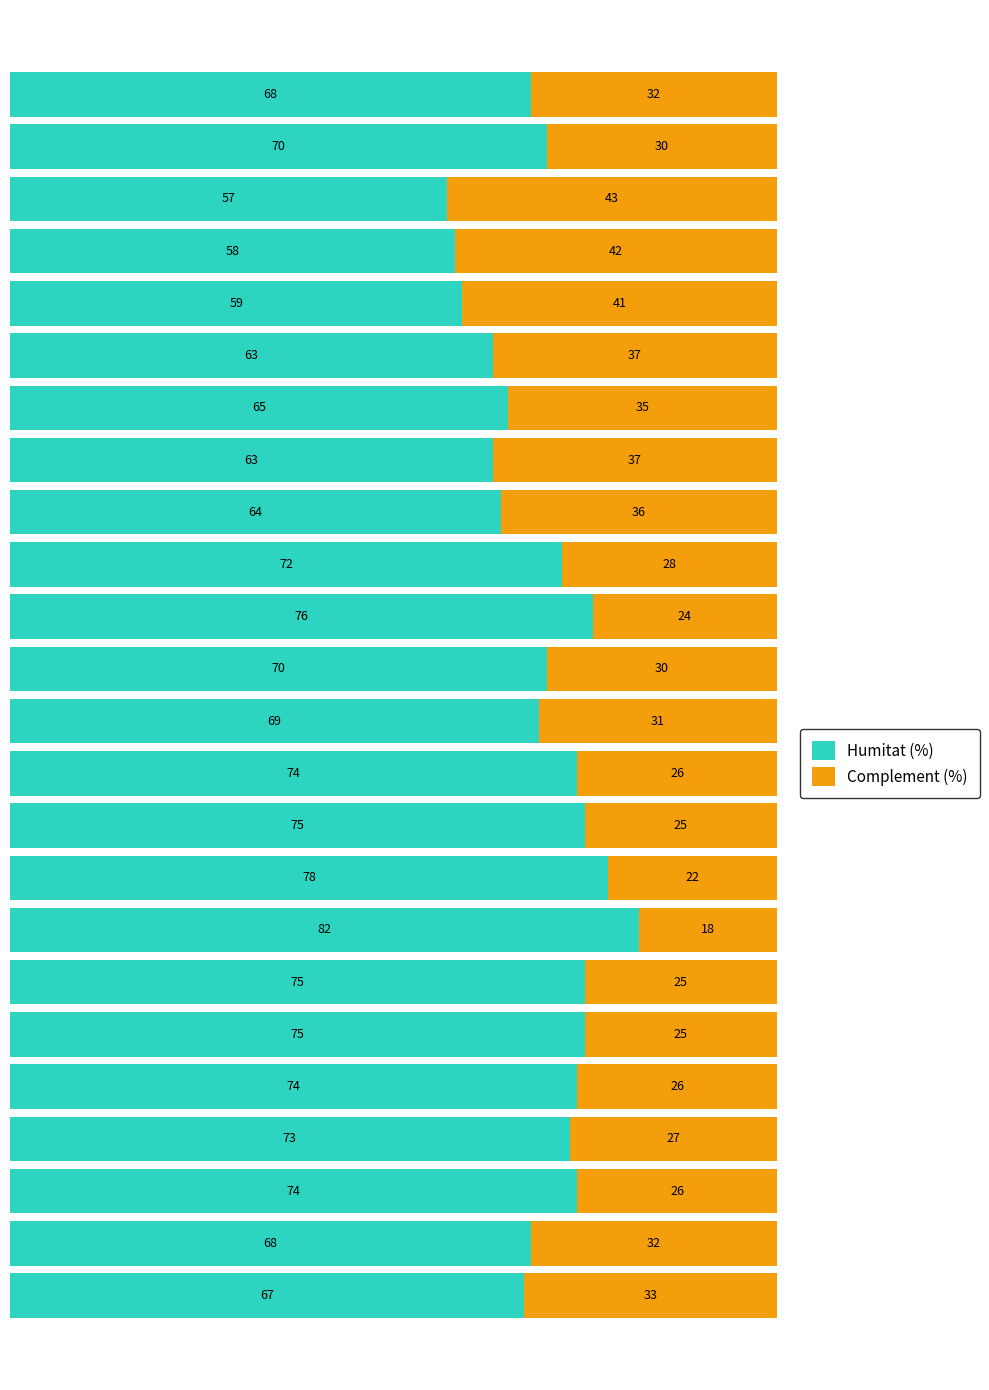

What is the average value of the Humitat (%) series?

70